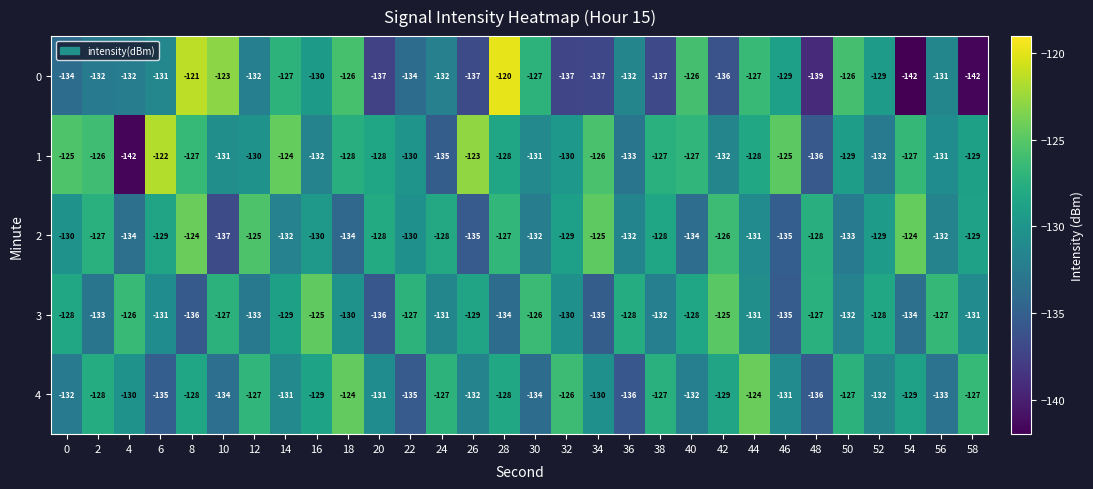

The 0 series shows -126 at 50. True or false?

True